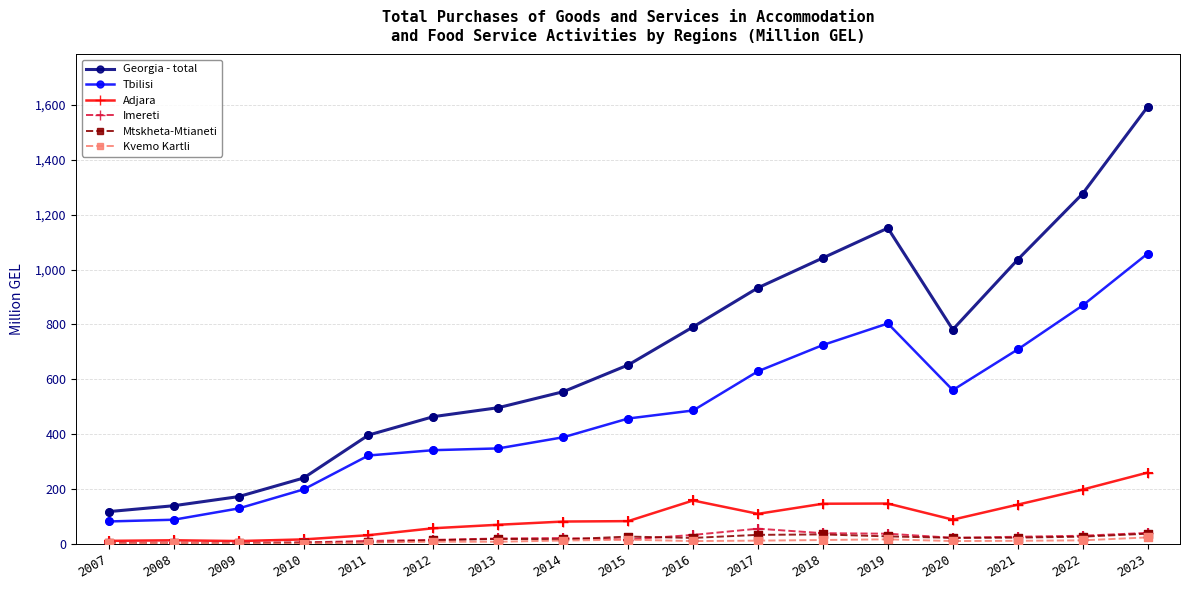

Is the value of Kvemo Kartli at 2015 greater than the value of Georgia - total at 2017?

No